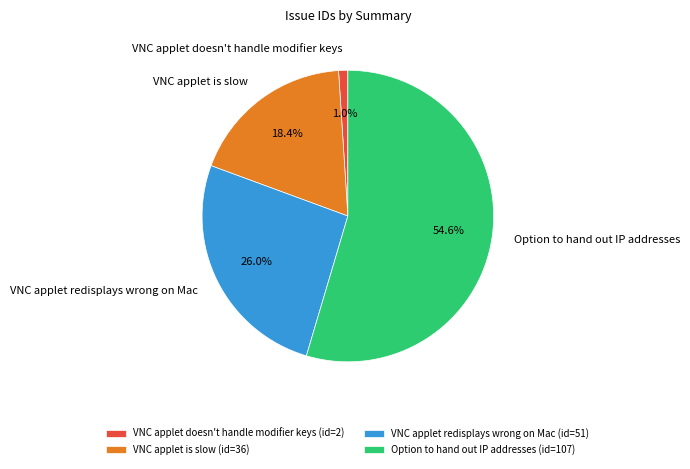

To the nearest percent, what percentage of the pie is Option to hand out IP addresses?

55%